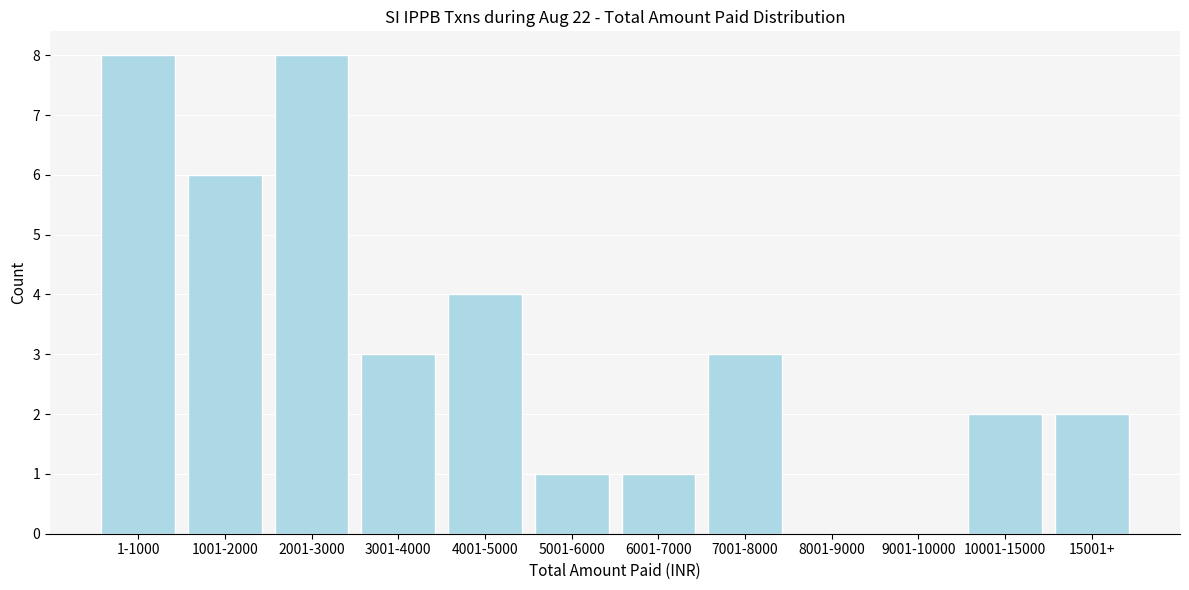

Reading left to right, list all the values displayed in this chart.

1-1000=8	1001-2000=6	2001-3000=8	3001-4000=3	4001-5000=4	5001-6000=1	6001-7000=1	7001-8000=3	8001-9000=0	9001-10000=0	10001-15000=2	15001+=2